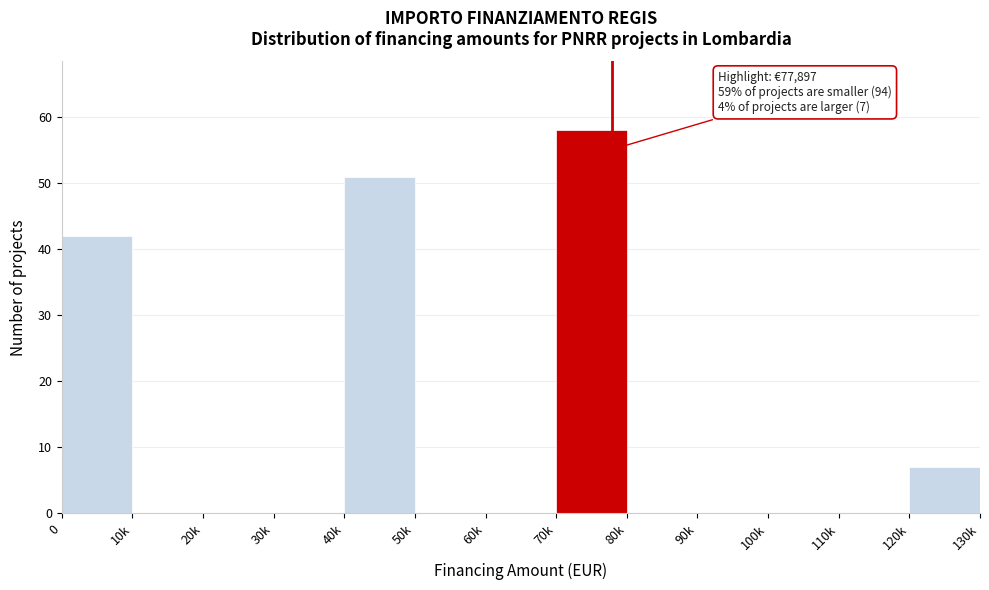

The chart shows a value of 0 at 10k. True or false?

True